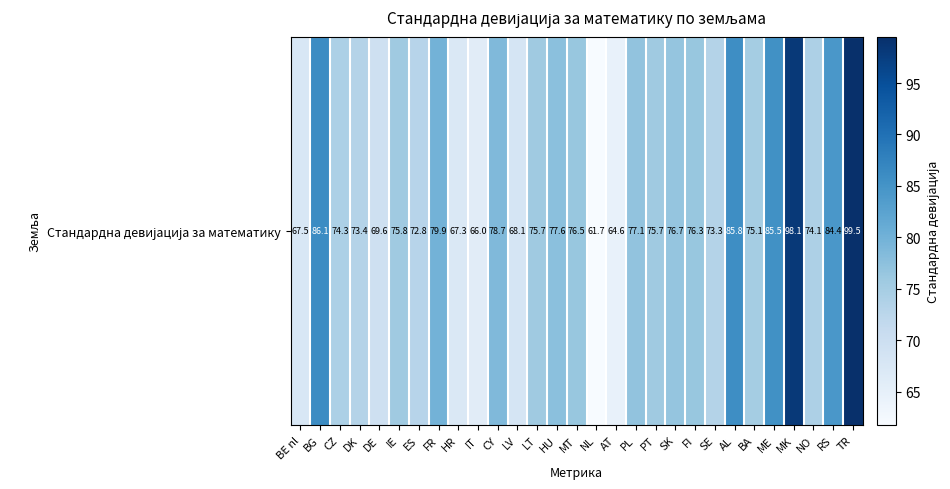

How many data points are less than 75?

12